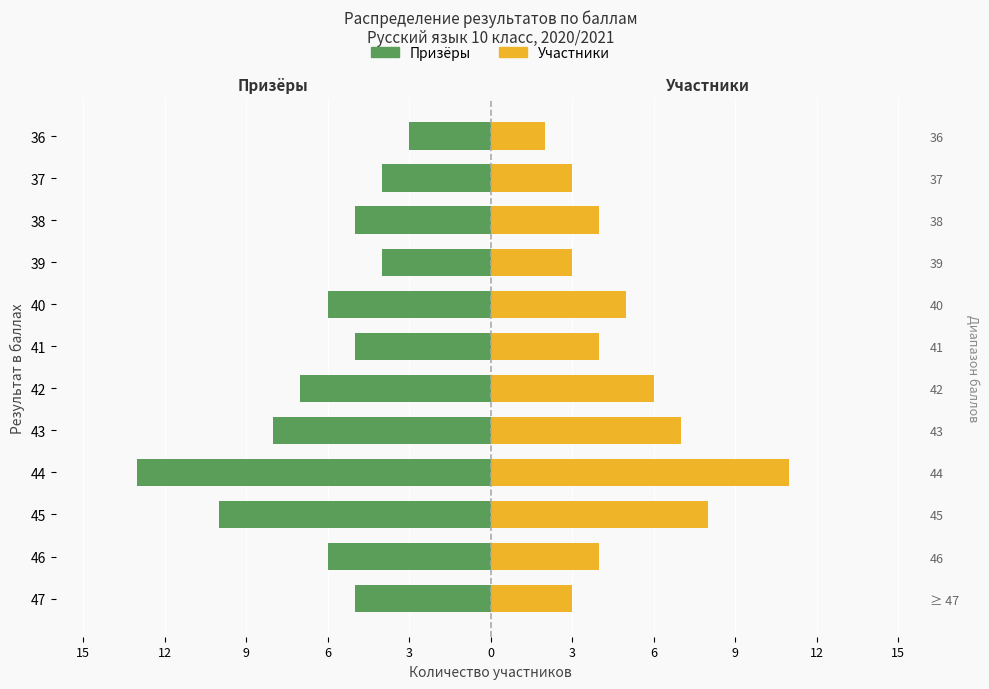

What is the greatest value displayed?

11